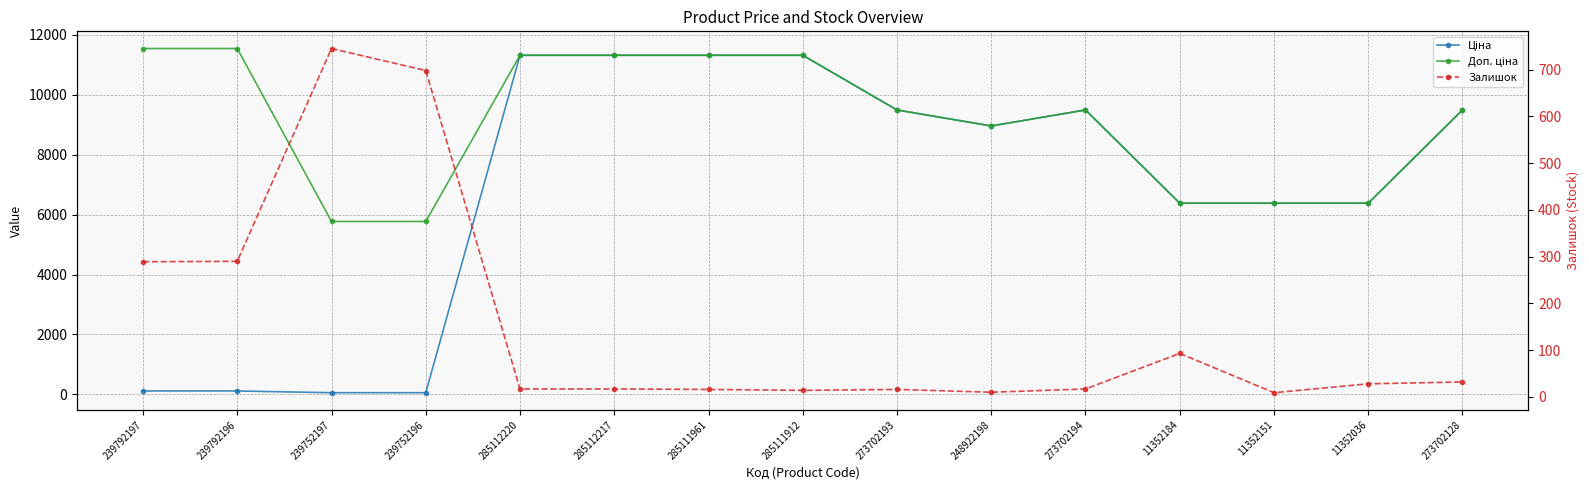

How many values in the Ціна series exceed 8955?

8